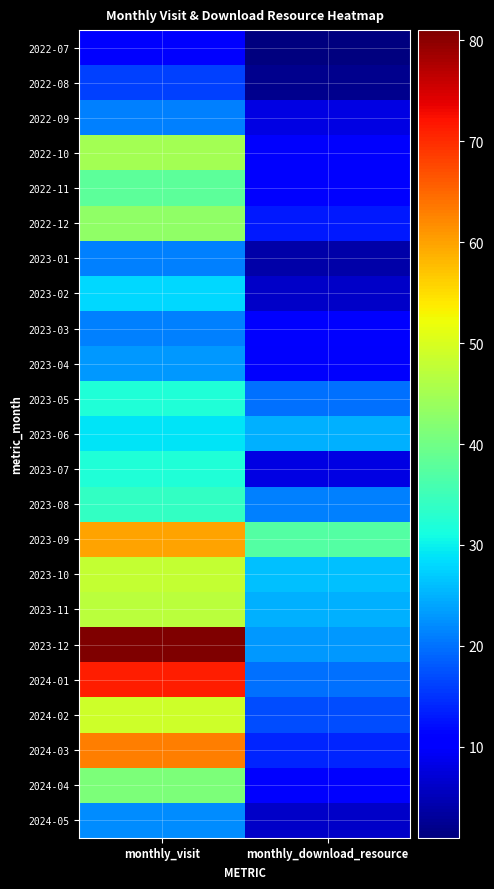

Which has a higher value, monthly_visit or monthly_download_resource?

monthly_visit